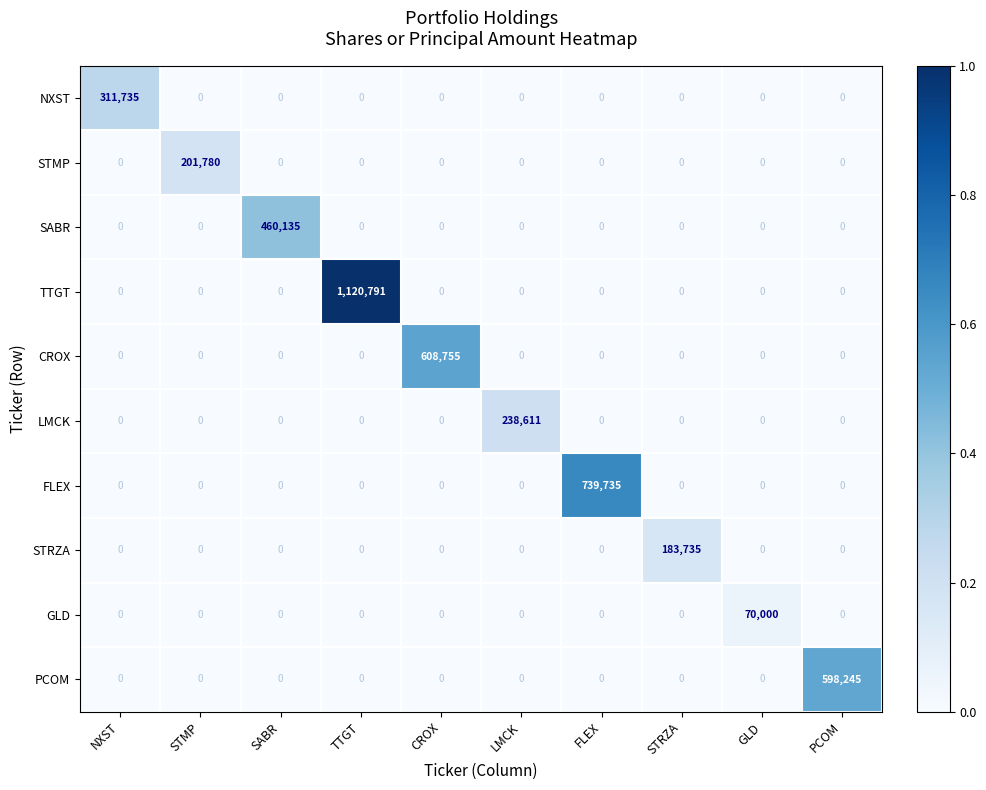

What is the average value of the TTGT series?

112079